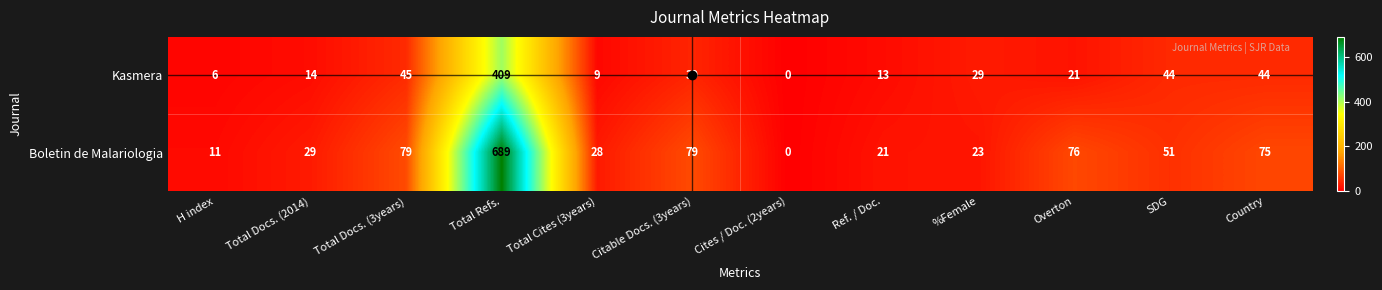

How many values in Boletin de Malariologia are above zero?

11